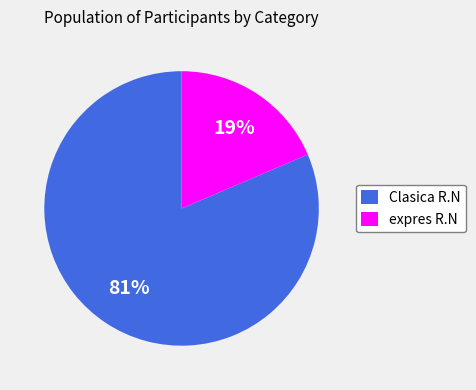

Which slice is the largest?

Clasica R.N